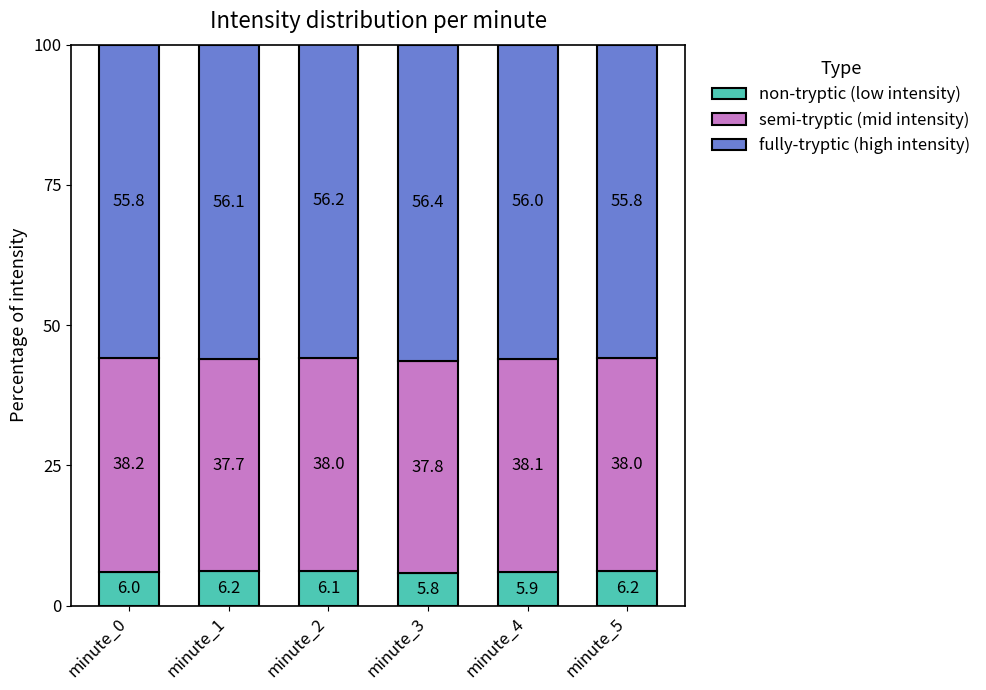

What is the highest value of the non-tryptic (low intensity) series?

6.2